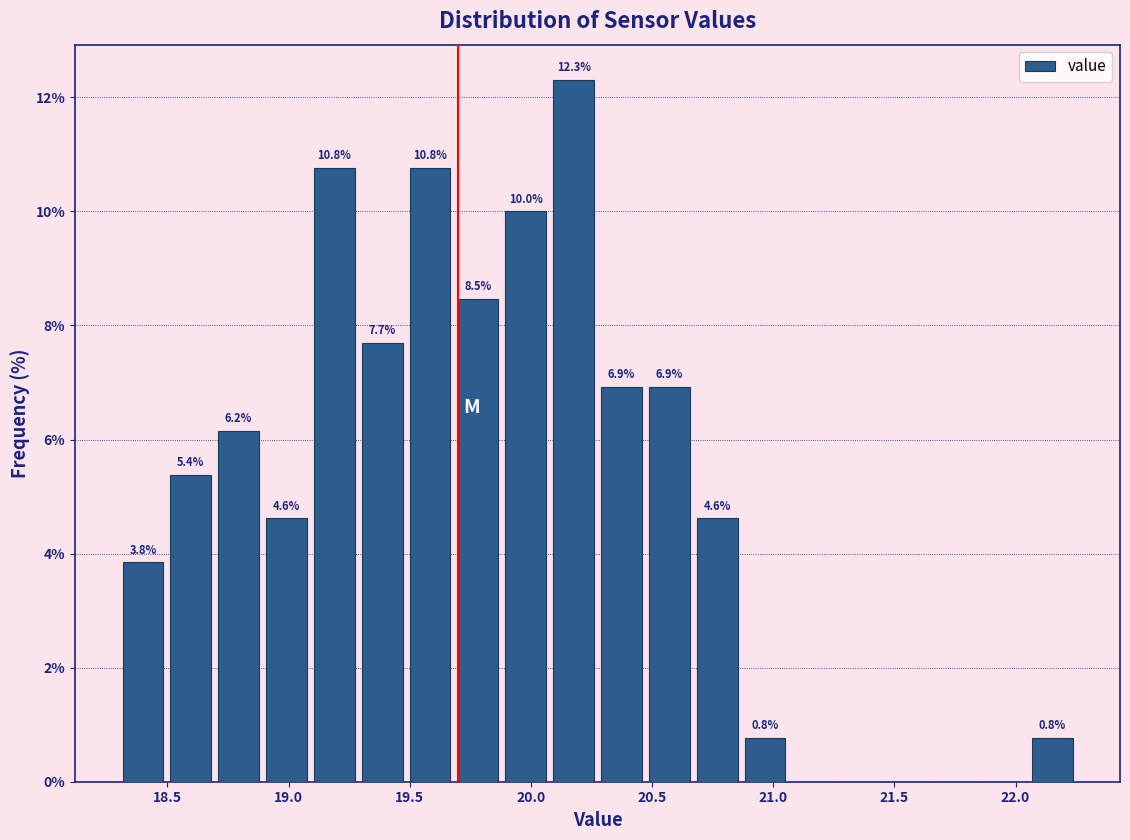

Around what value on the x-axis is the tallest bar? Give the approximate position of its centre, as read against the axis.

20.20